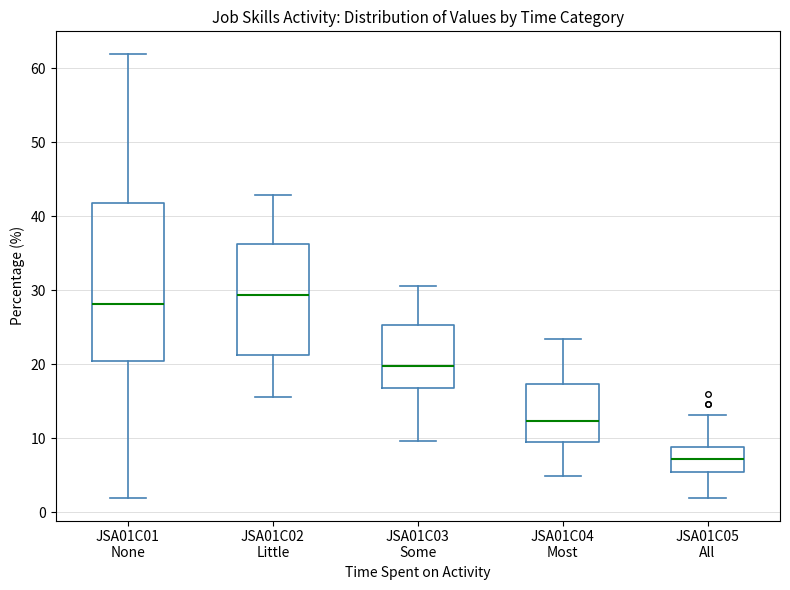

Comparing the boxes themselves (not the whiskers), which one is the tallest?

JSA01C01 None